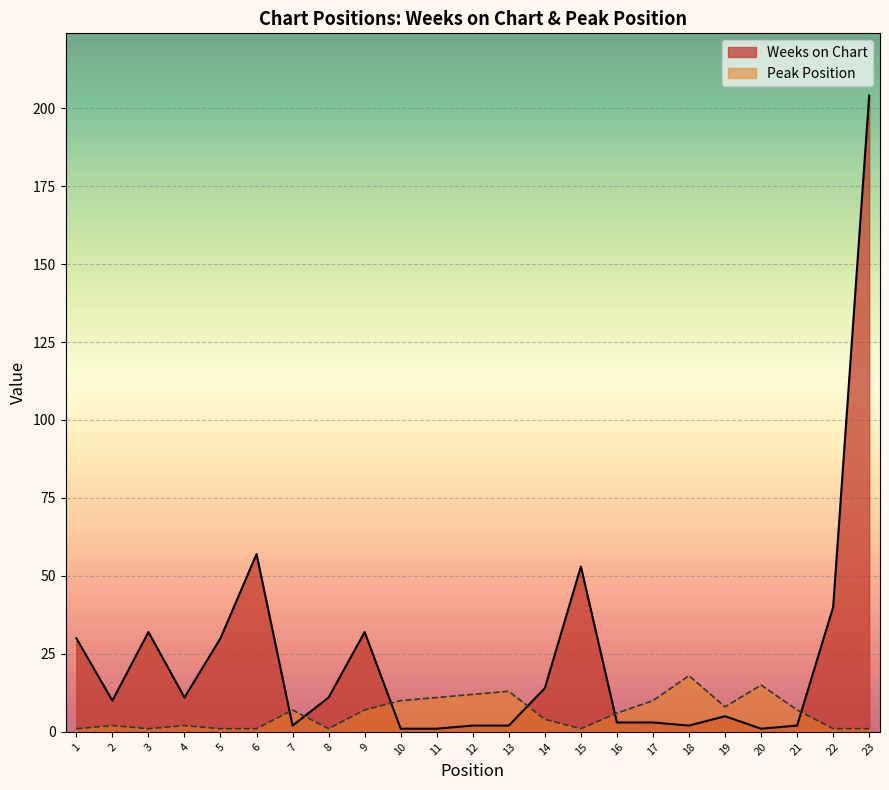

Which series has the largest total across all categories?

Weeks on Chart